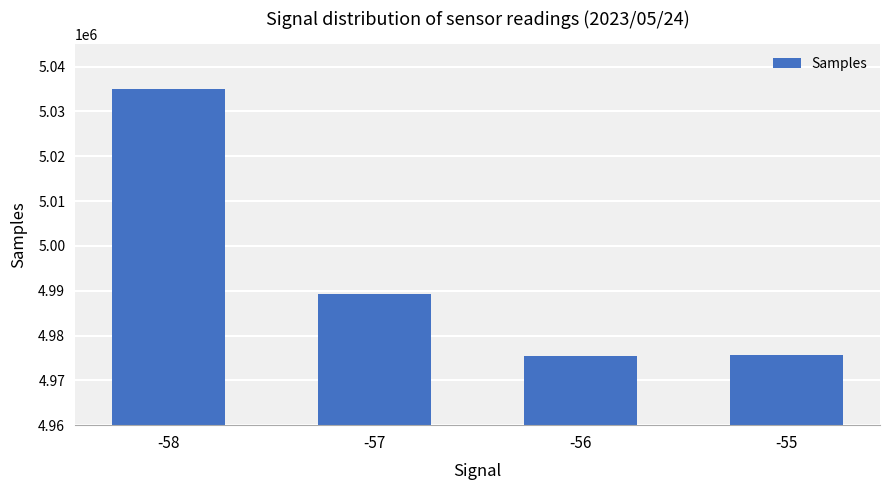

Are the bars horizontal?

No